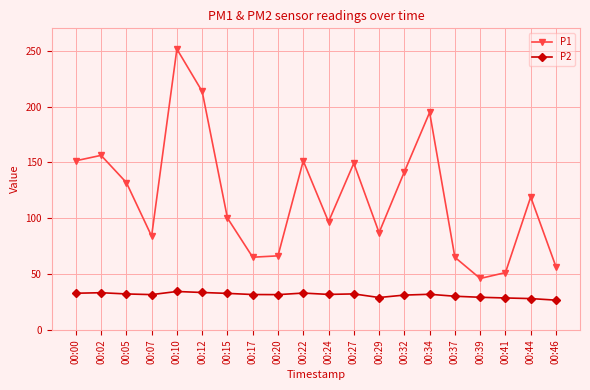

Which series has the widest spread of values?

P1